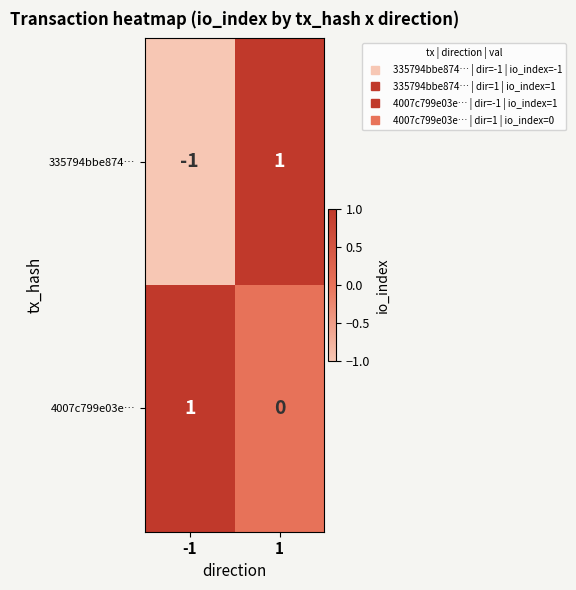

Reading left to right, what are all the values shown in this chart?

335794bbe874…: -1=-1	1=1
4007c799e03e…: -1=1	1=0